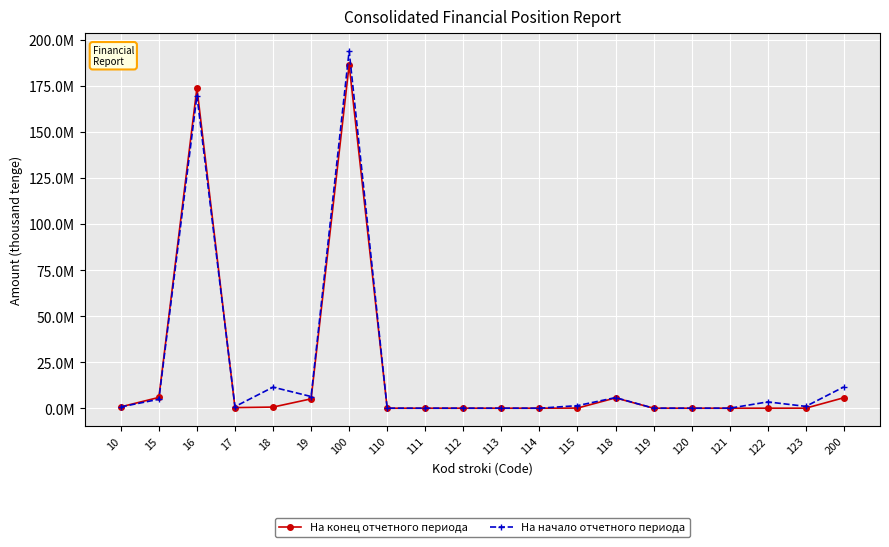

How many intersections are there between На конец отчетного периода and На начало отчетного периода?

1